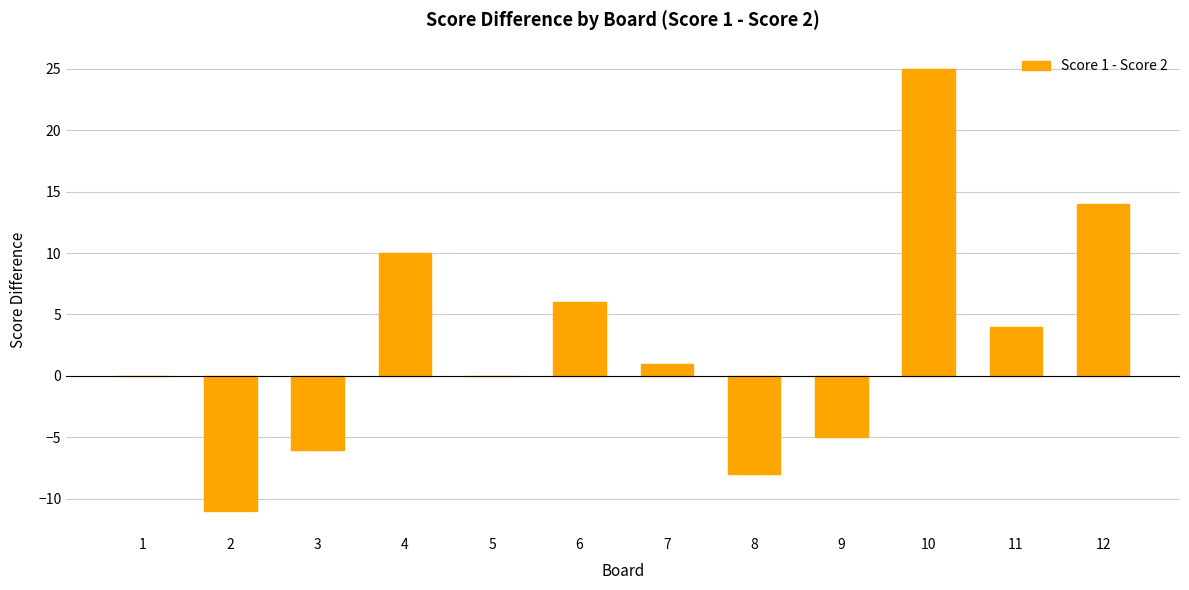

What is the sum of all values?

30